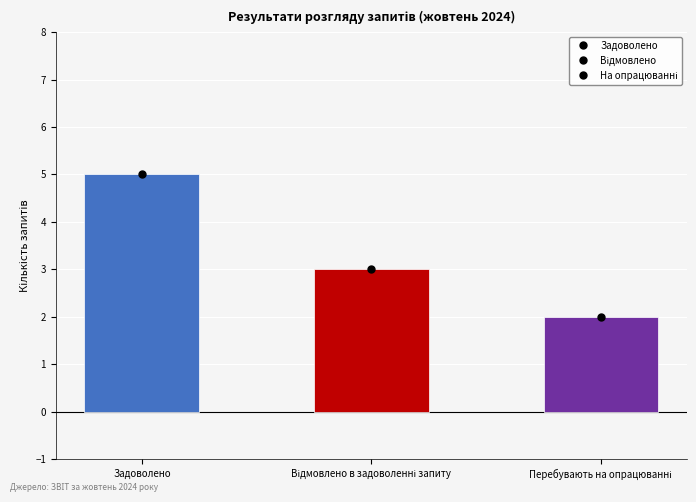

How many series are shown in this chart?

1